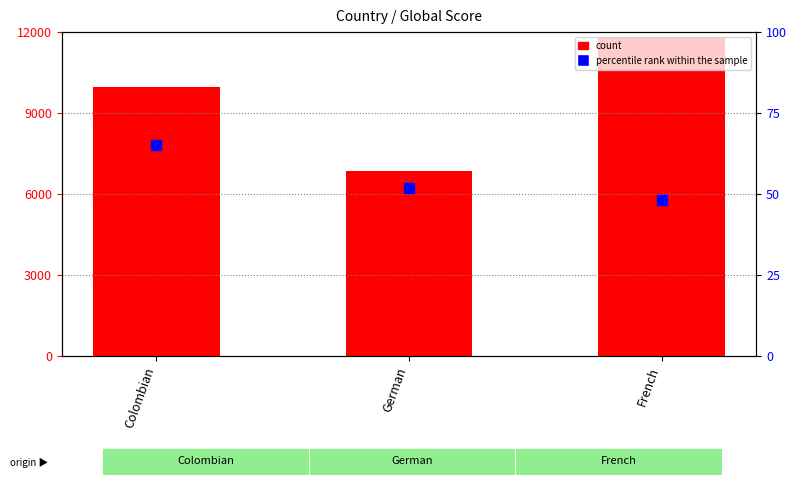

What is the total value across all series at Colombian?

10024